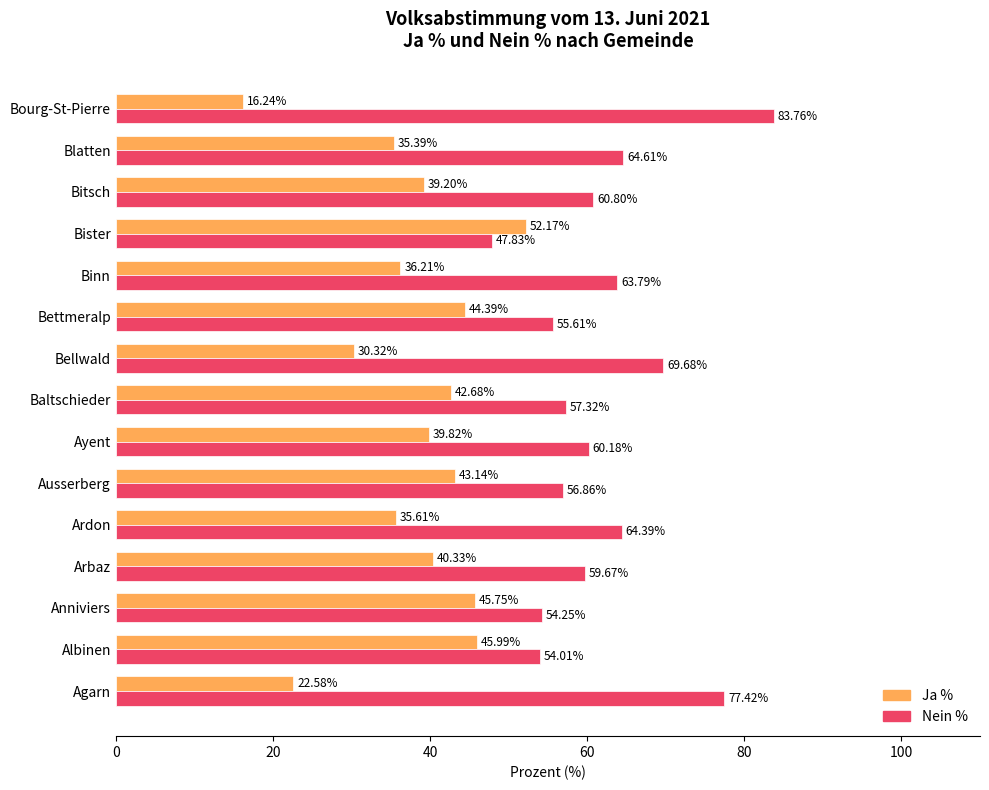

At Arbaz, list the series in order from smallest to largest.

Ja %, Nein %